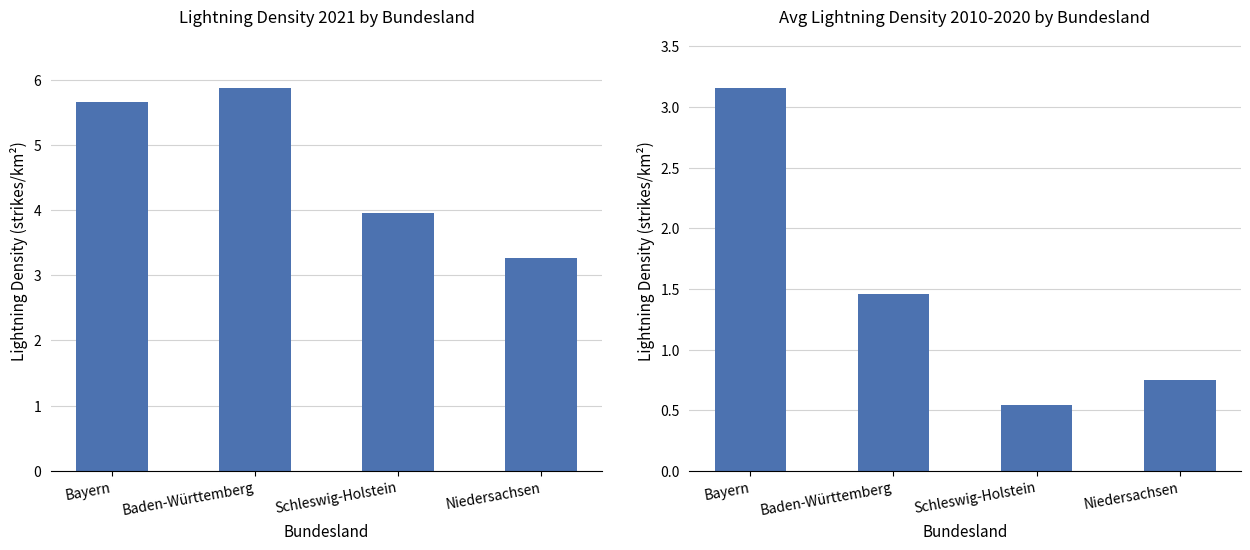

Is it true that Dichte2021 equals 5.9 at Baden-Württemberg?

True